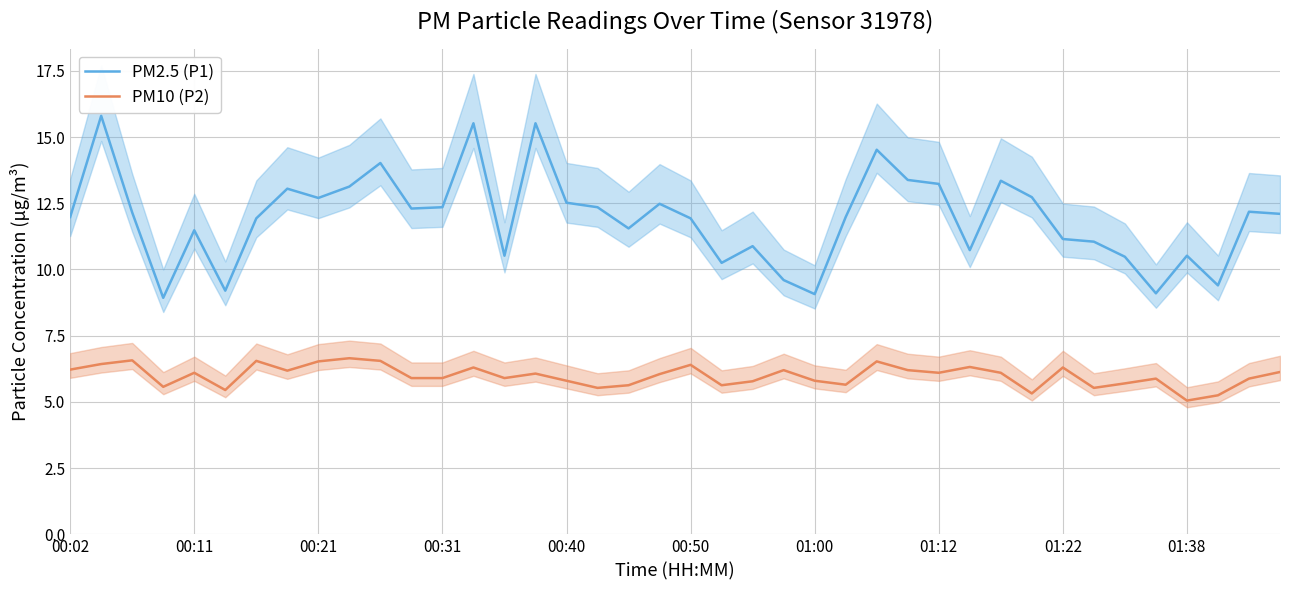

What is the approximate value of PM2.5 (P1) at 13?

15.5